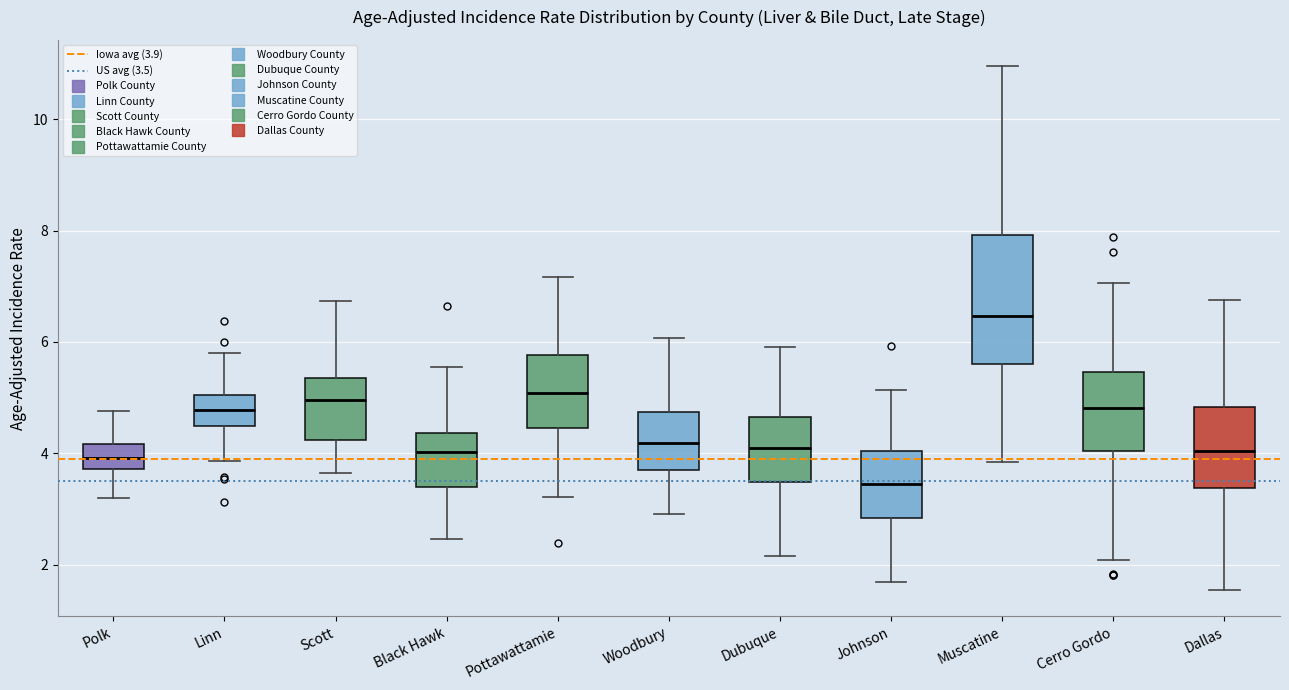

Where does the lower whisker of the box for Linn end on the y-axis? The values are not printed on the chart, so give them approximately, as read against the axis.

3.8